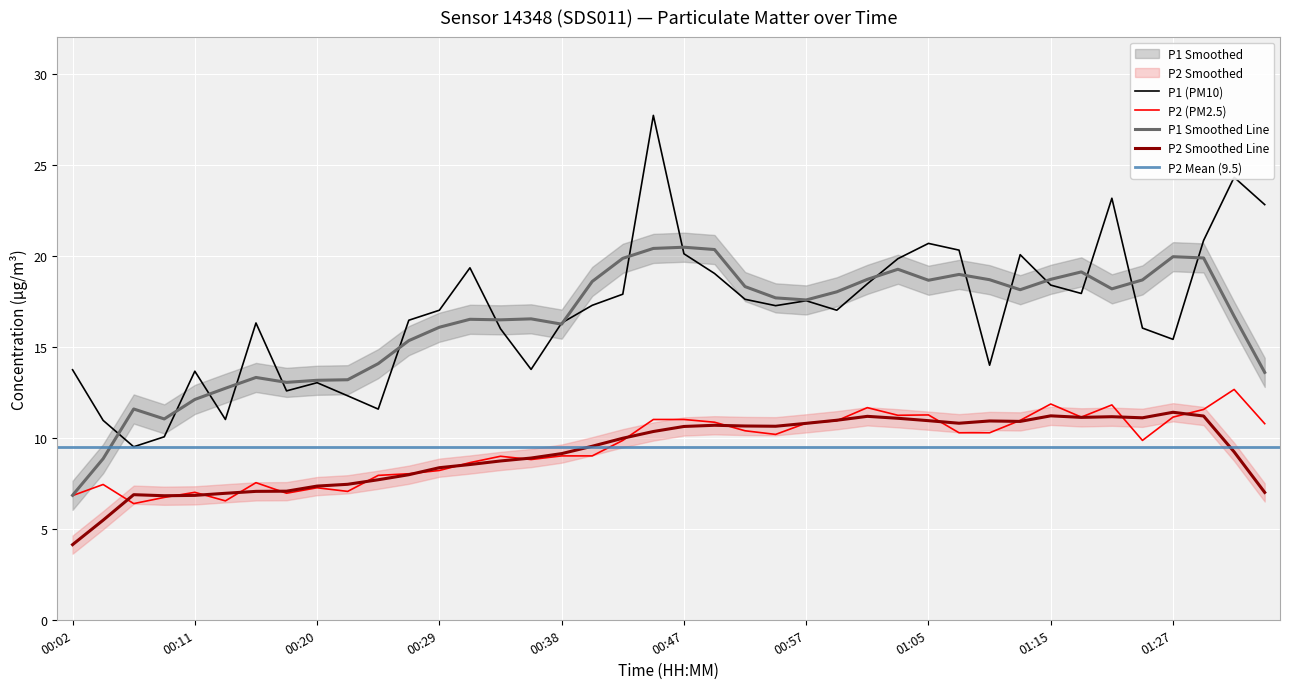

What is the maximum value for P2 Smoothed Line?

11.4